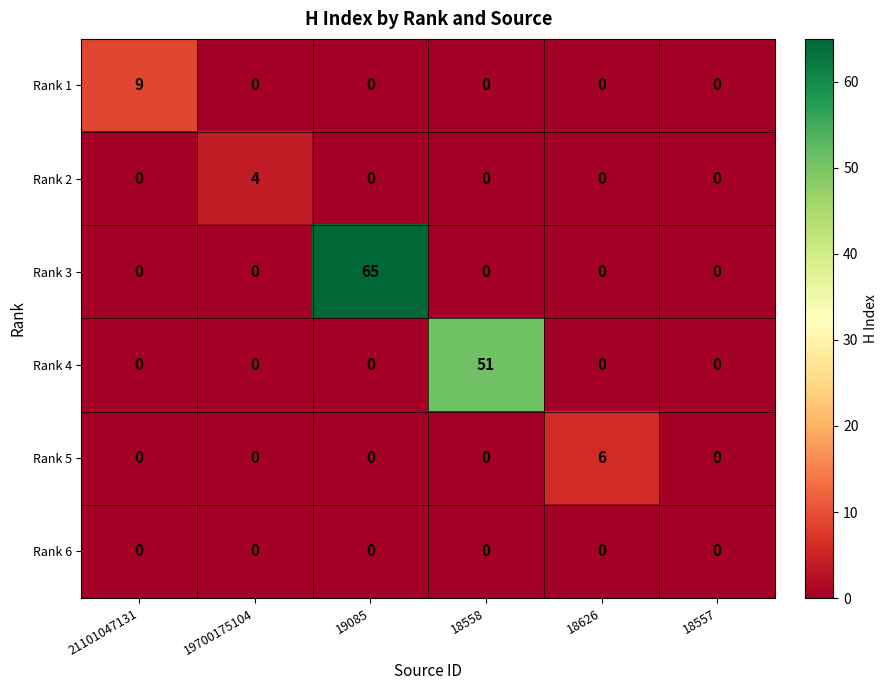

Which series has the widest spread of values?

Rank 3